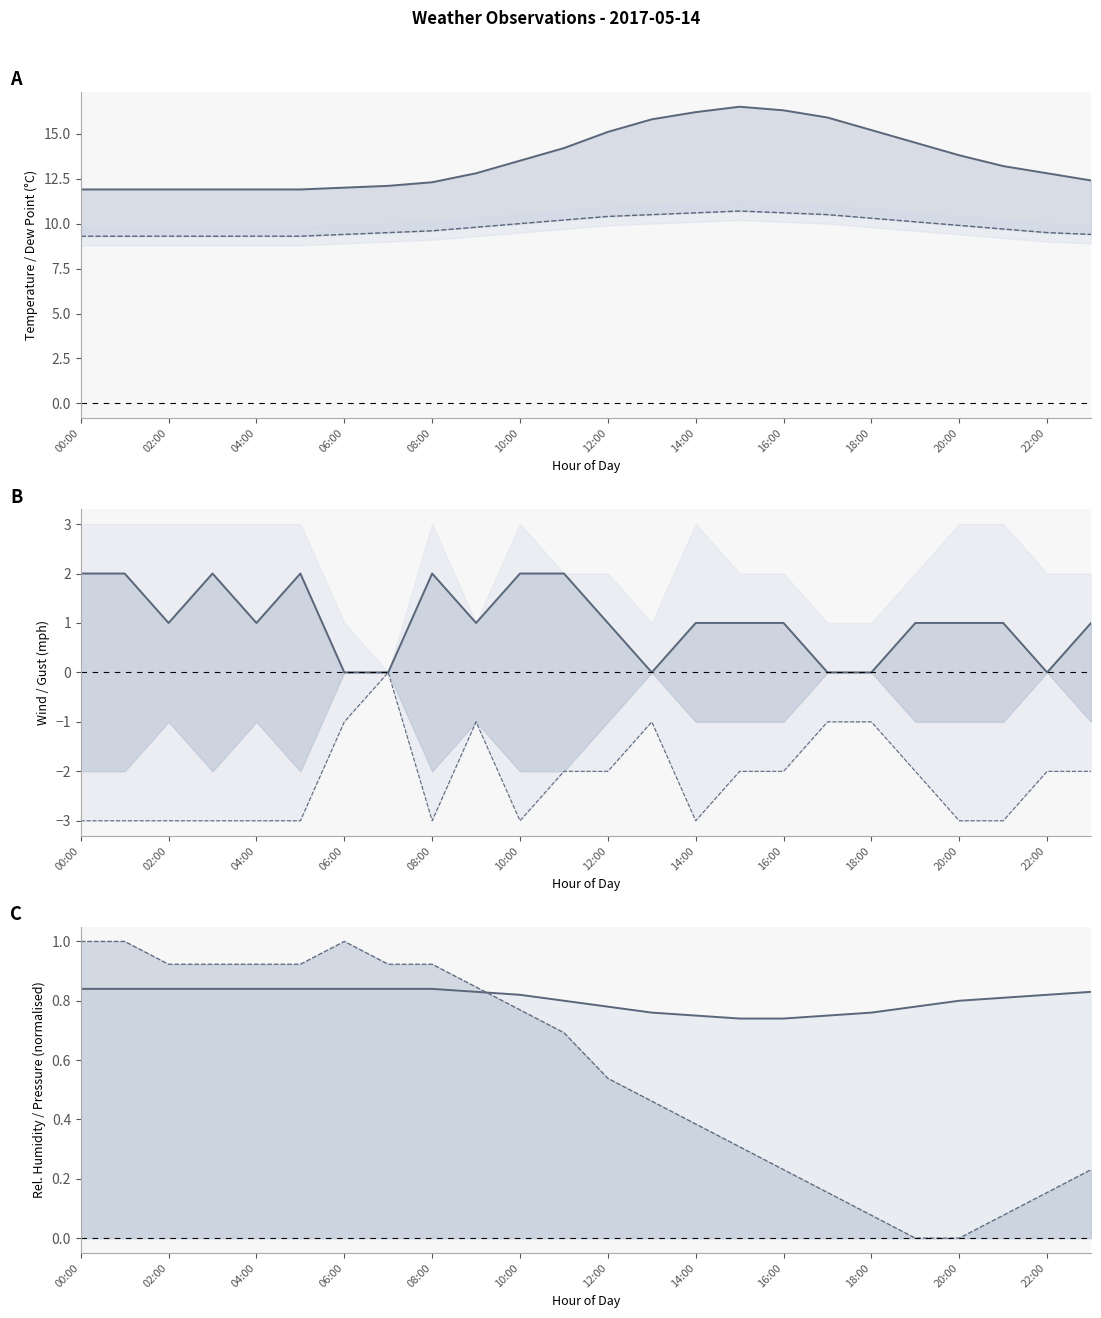

What is the value of the mb line point at the 11th from the left?

0.8